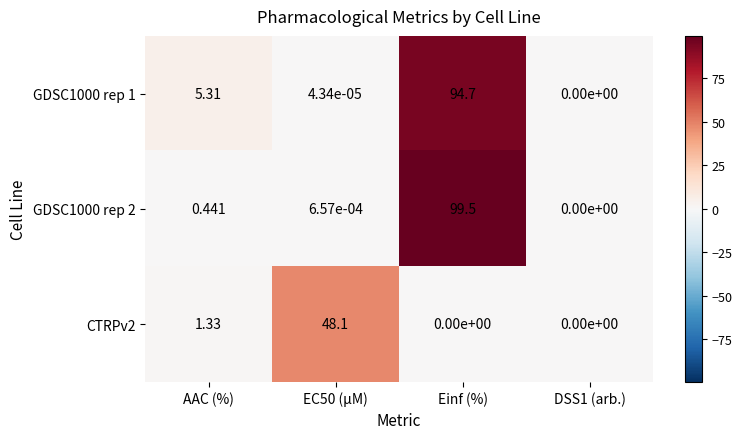

At which category does the chart reach its peak across all series?

Einf (%)